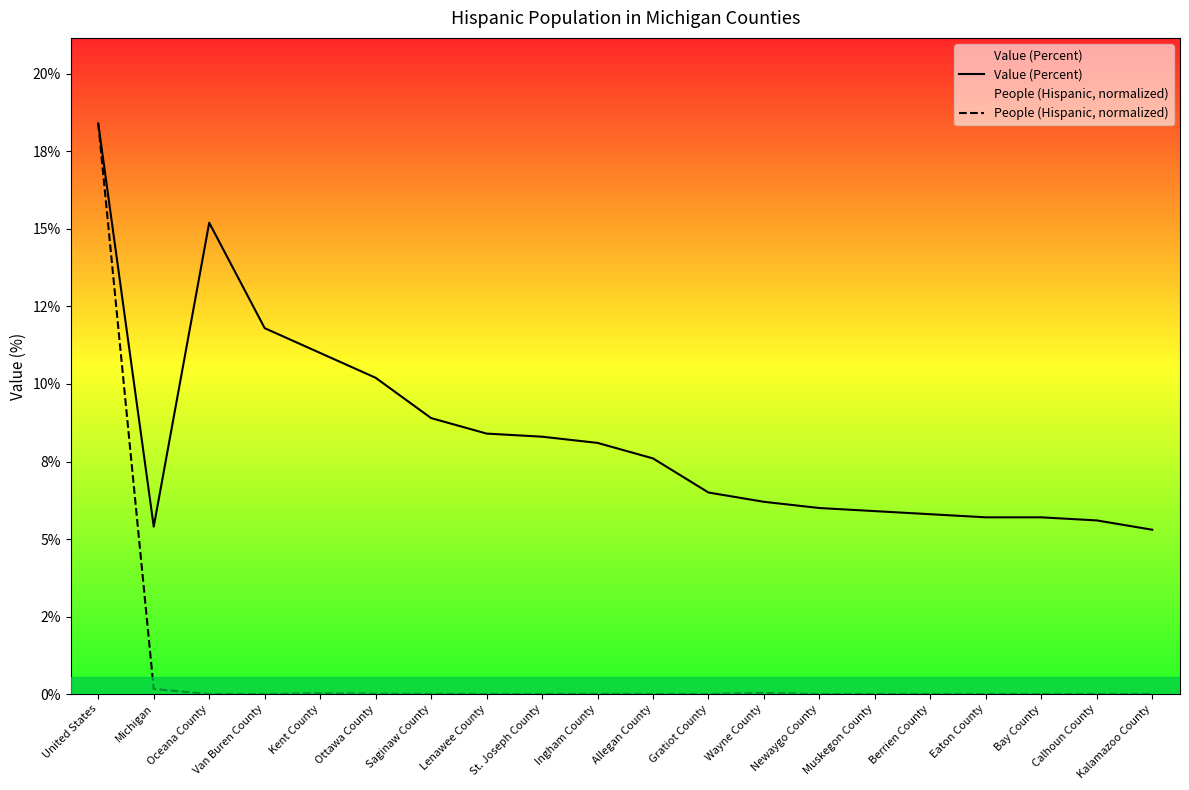

Reading right to left, transcribe all the data shown in this chart.

Value (Percent): Kalamazoo County=5.3	Calhoun County=5.6	Bay County=5.7	Eaton County=5.7	Berrien County=5.8	Muskegon County=5.9	Newaygo County=6.0	Wayne County=6.2	Gratiot County=6.5	Allegan County=7.6	Ingham County=8.1	St. Joseph County=8.3	Lenawee County=8.4	Saginaw County=8.9	Ottawa County=10.2	Kent County=11.0	Van Buren County=11.8	Oceana County=15.2	Michigan=5.4	United States=18.4
People (Hispanic, normalized): Kalamazoo County=0.0	Calhoun County=0.0	Bay County=0.0	Eaton County=0.0	Berrien County=0.0	Muskegon County=0.0	Newaygo County=0.0	Wayne County=0.0	Gratiot County=0.0	Allegan County=0.0	Ingham County=0.0	St. Joseph County=0.0	Lenawee County=0.0	Saginaw County=0.0	Ottawa County=0.0	Kent County=0.0	Van Buren County=0.0	Oceana County=0.0	Michigan=0.2	United States=18.4